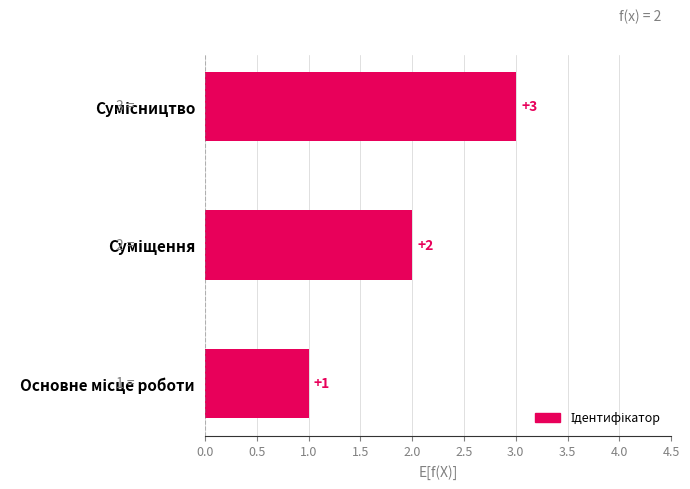

What is the sum of all values?

6